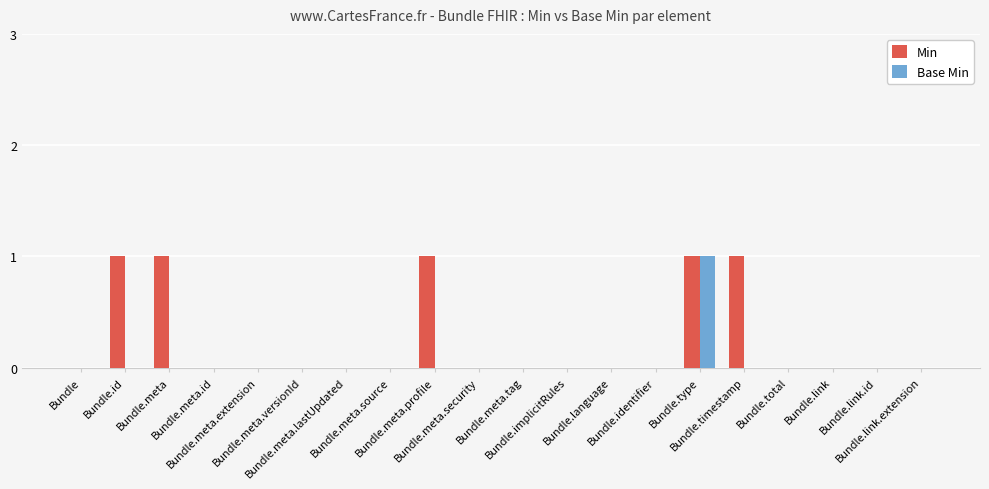

The Min series shows 0 at Bundle.language. True or false?

True